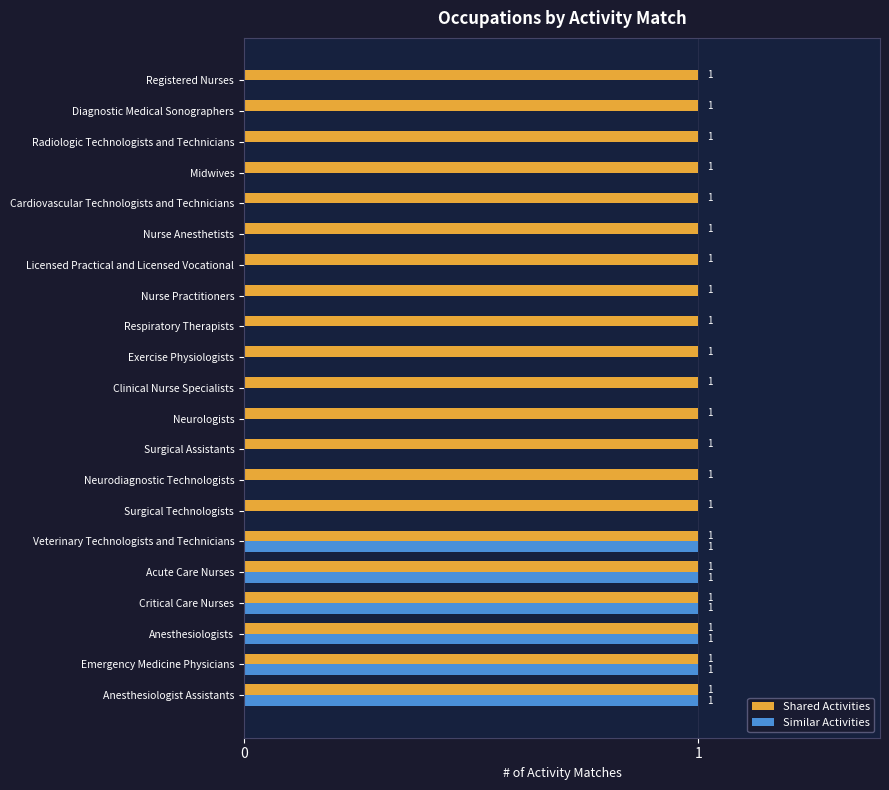

What is the sum of all Similar Activities values?

6